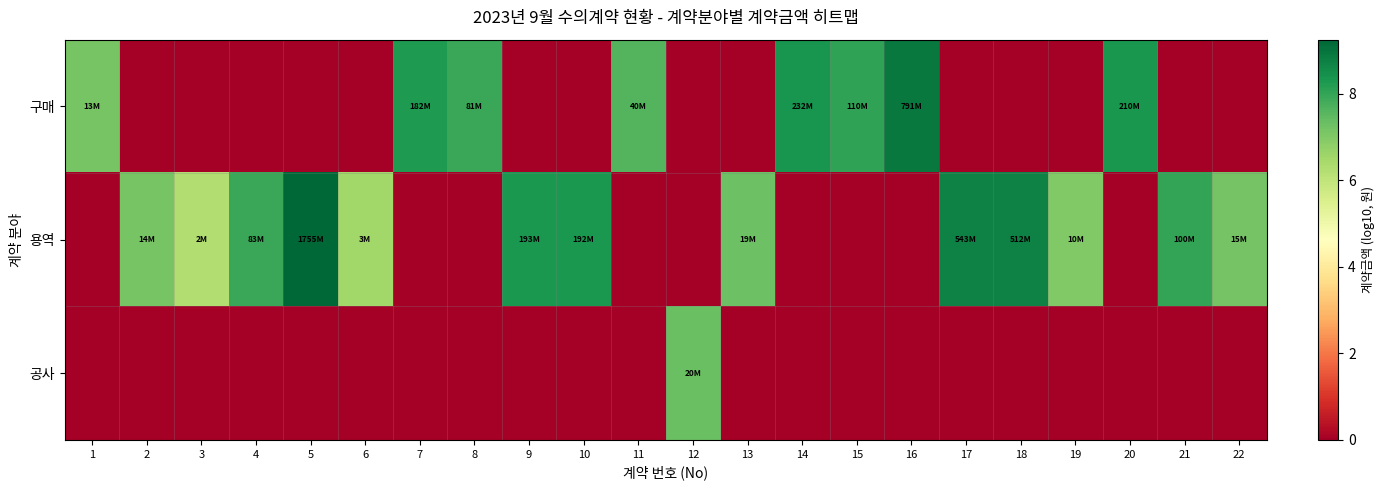

Reading left to right, extract all data points from this chart.

구매: 1=7.1	2=0.0	3=0.0	4=0.0	5=0.0	6=0.0	7=8.3	8=7.9	9=0.0	10=0.0	11=7.6	12=0.0	13=0.0	14=8.4	15=8.0	16=8.9	17=0.0	18=0.0	19=0.0	20=8.3	21=0.0	22=0.0
용역: 1=0.0	2=7.1	3=6.3	4=7.9	5=9.2	6=6.5	7=0.0	8=0.0	9=8.3	10=8.3	11=0.0	12=0.0	13=7.3	14=0.0	15=0.0	16=0.0	17=8.7	18=8.7	19=7.0	20=0.0	21=8.0	22=7.2
공사: 1=0.0	2=0.0	3=0.0	4=0.0	5=0.0	6=0.0	7=0.0	8=0.0	9=0.0	10=0.0	11=0.0	12=7.3	13=0.0	14=0.0	15=0.0	16=0.0	17=0.0	18=0.0	19=0.0	20=0.0	21=0.0	22=0.0